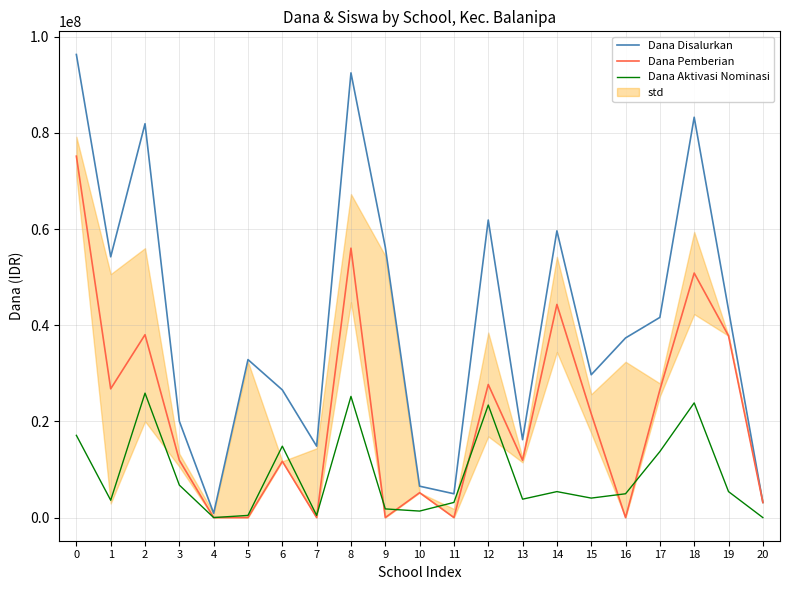

At how many categories does at least one series exceed 61841869?

5